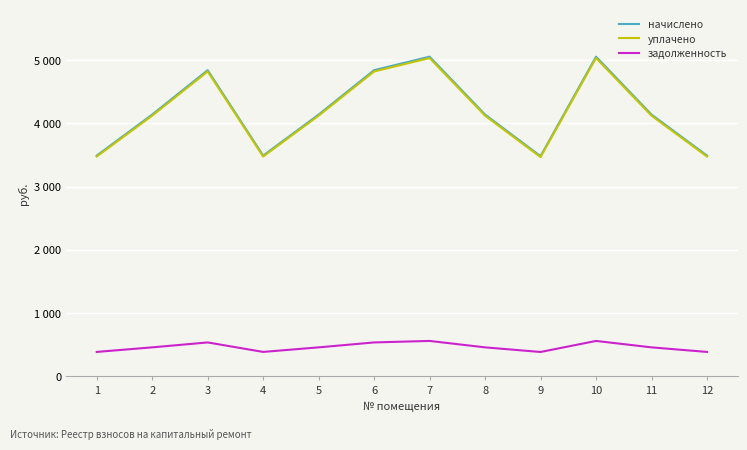

What is the greatest value displayed?

5054.4